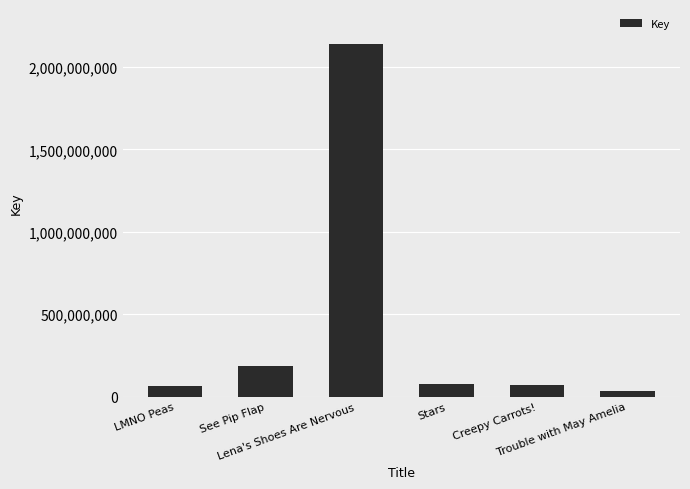

What is the difference between the second highest and minimum values?

153780580